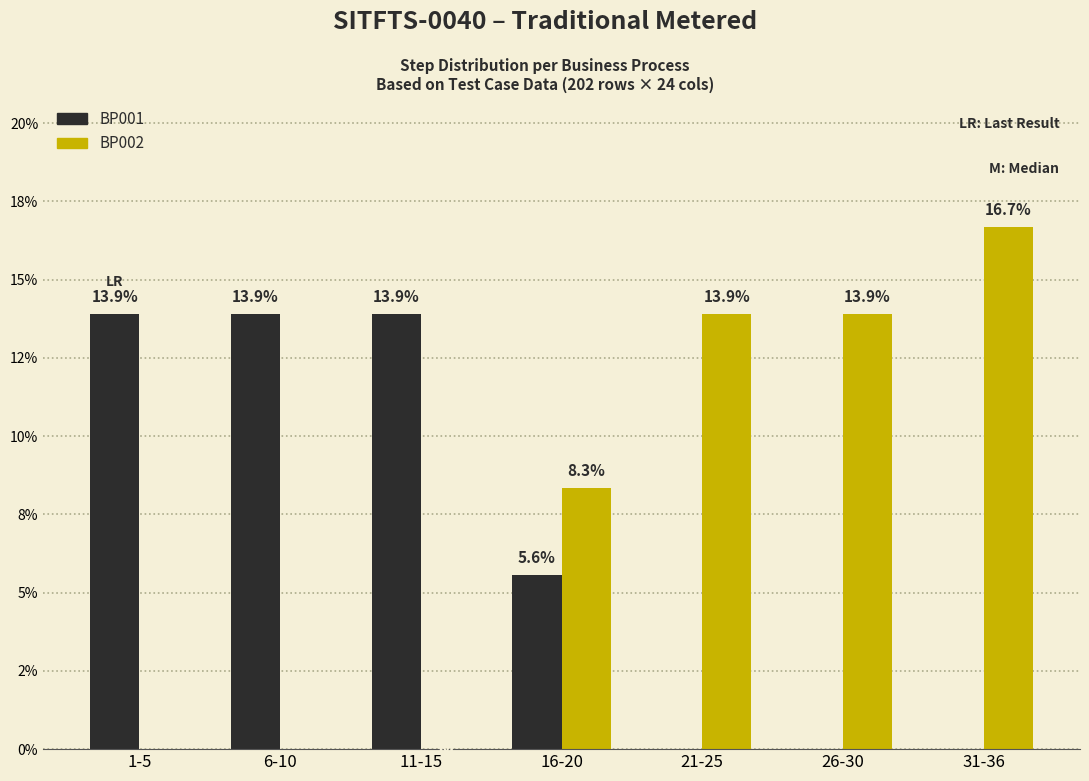

What are all the series names shown in the legend?

BP001, BP002